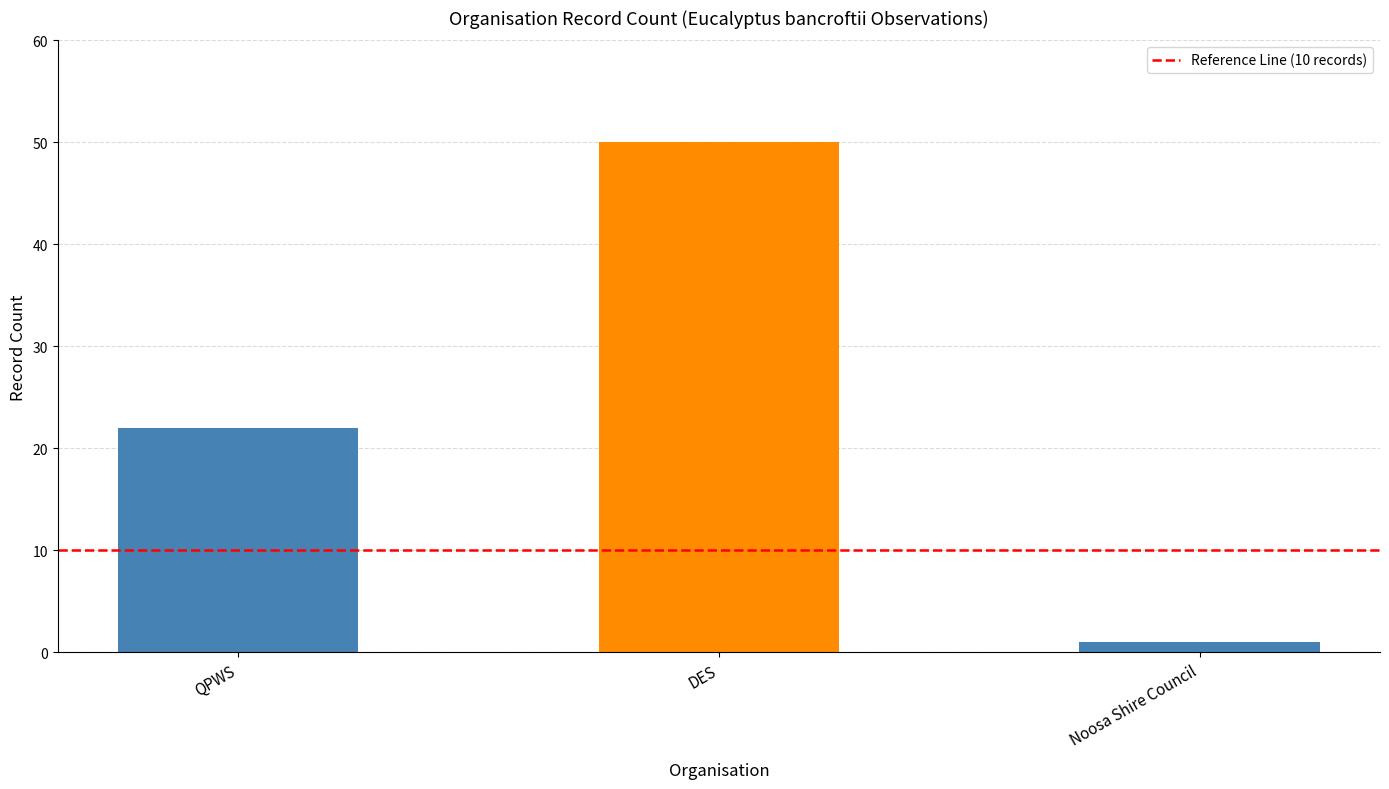

How many bars are there in total?

3